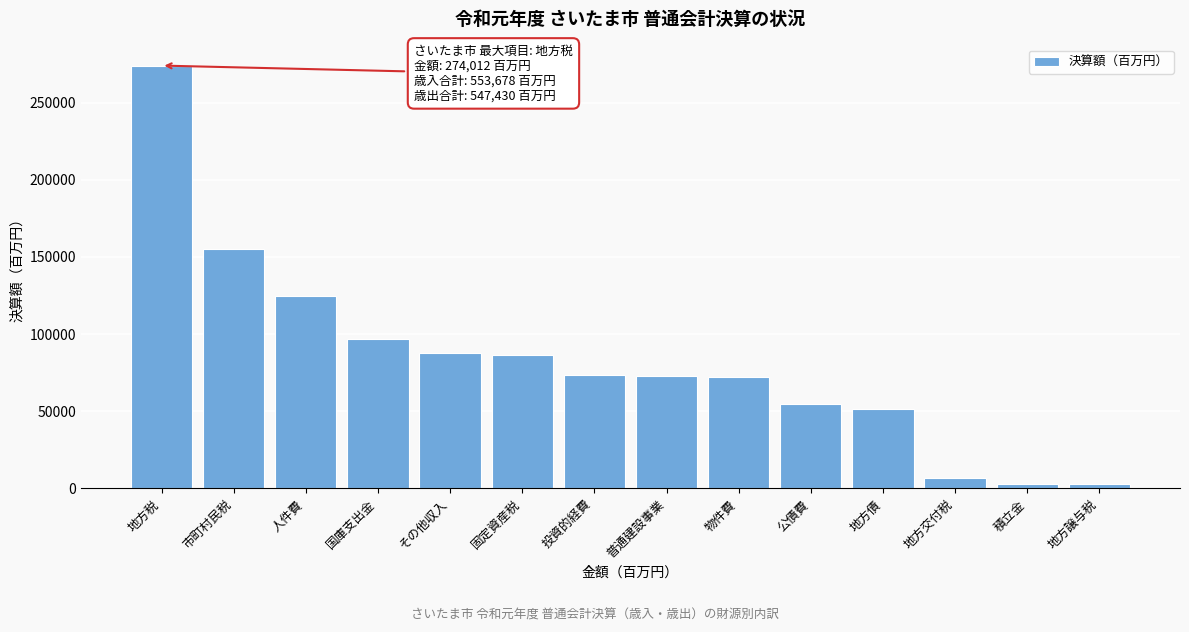

What is the greatest value displayed?

274012